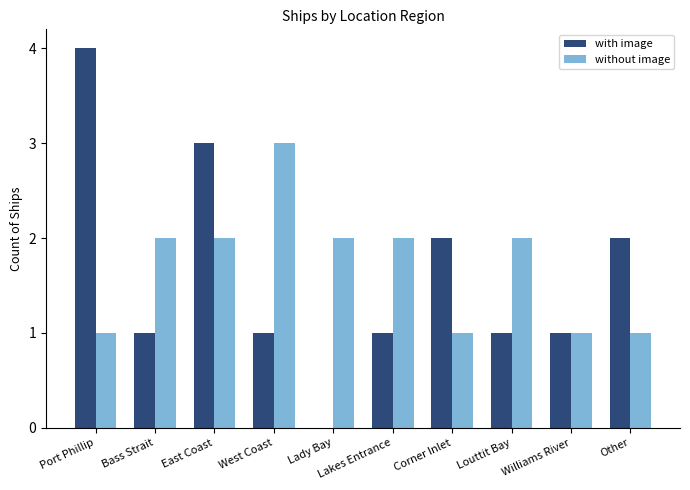

What value does the with image series have at West Coast?

1